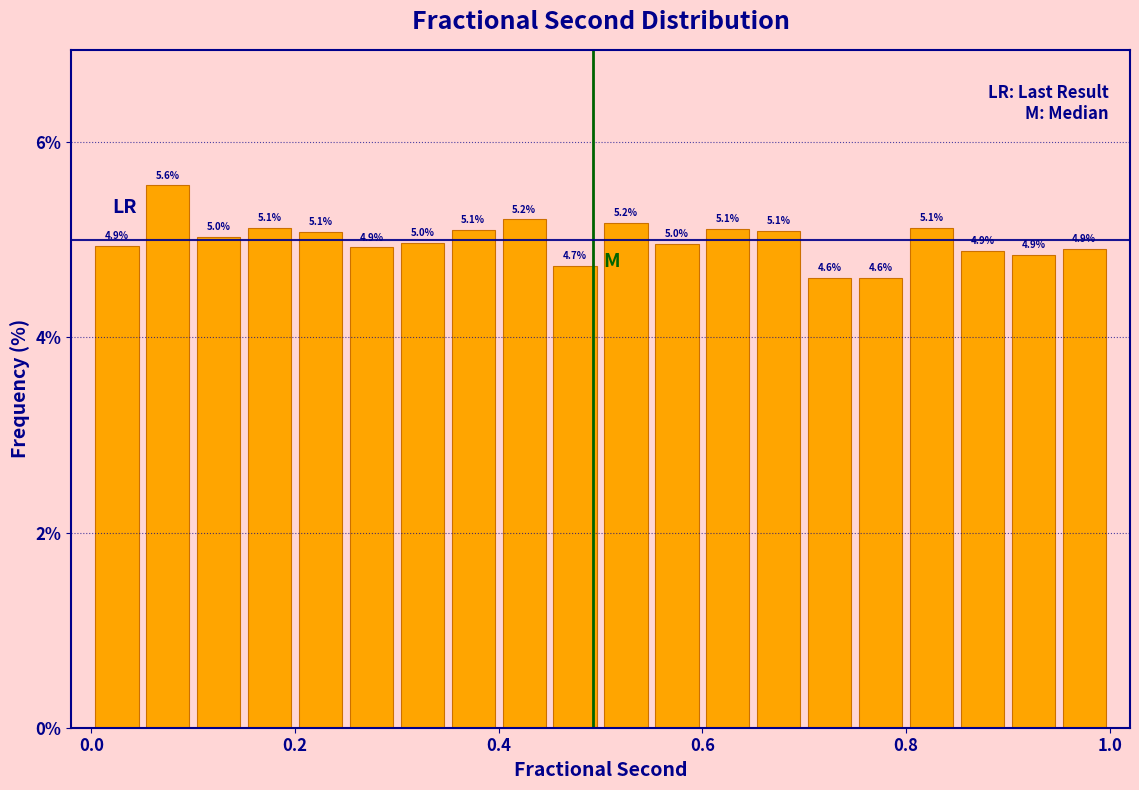

Around what value on the x-axis is the tallest bar? Give the approximate position of its centre, as read against the axis.

0.08